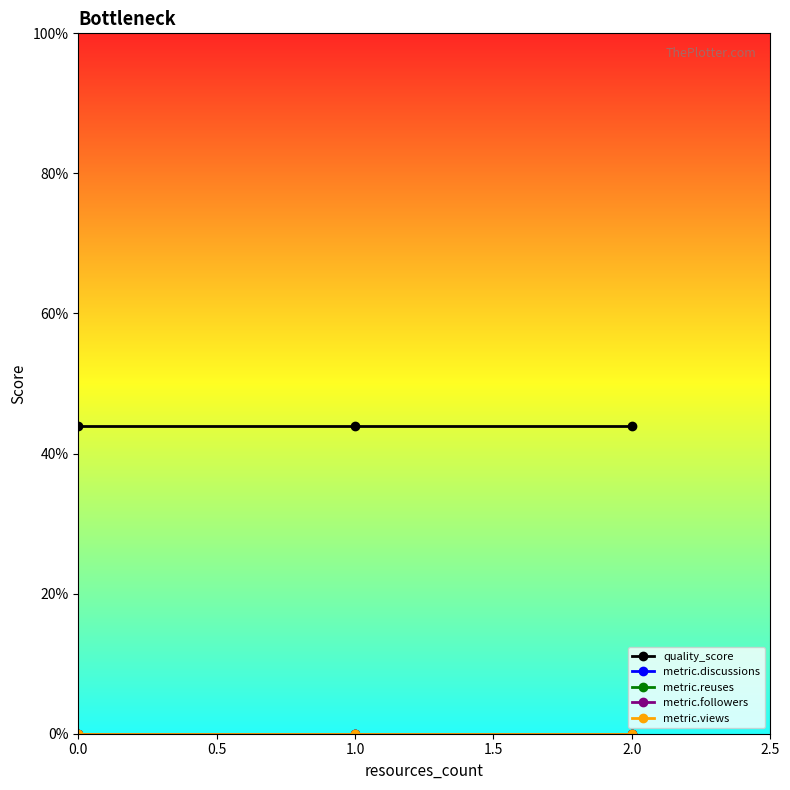

Is it true that metric.discussions equals 0.0 at 1.0?

True